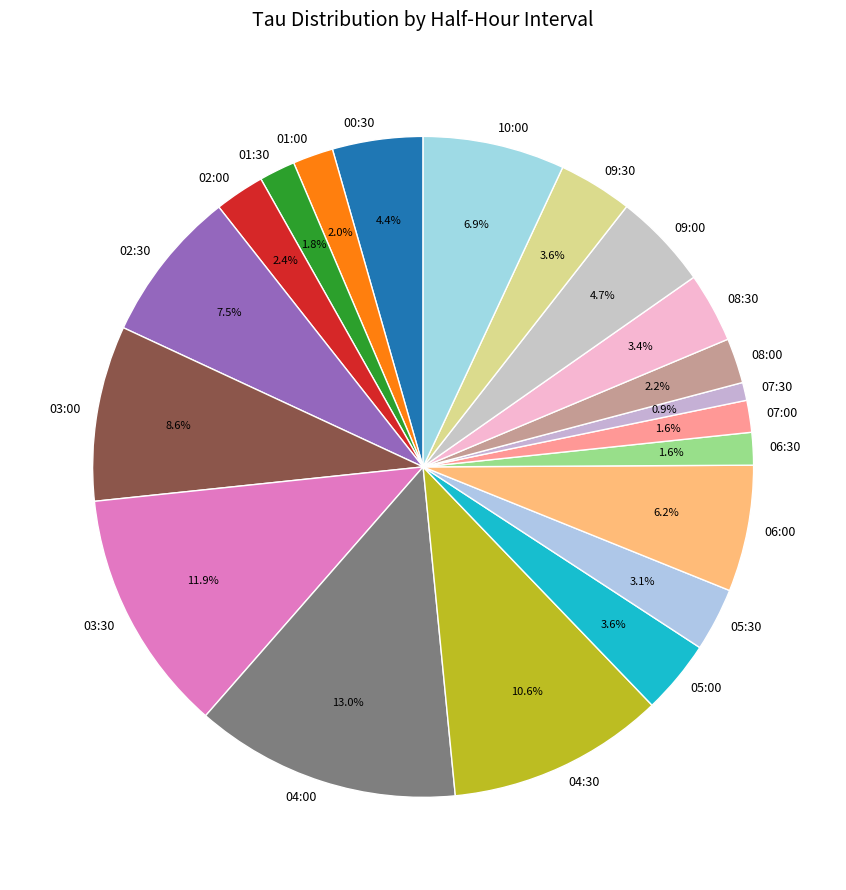

How many segments does this pie chart have?

20